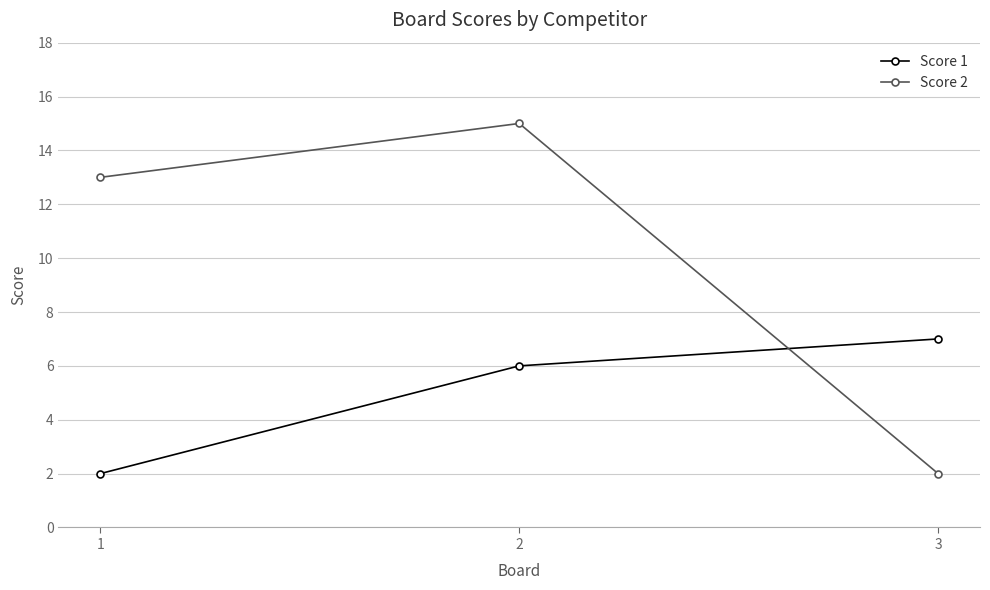

True or false: Score 1 has a value of 9 at 2.

False